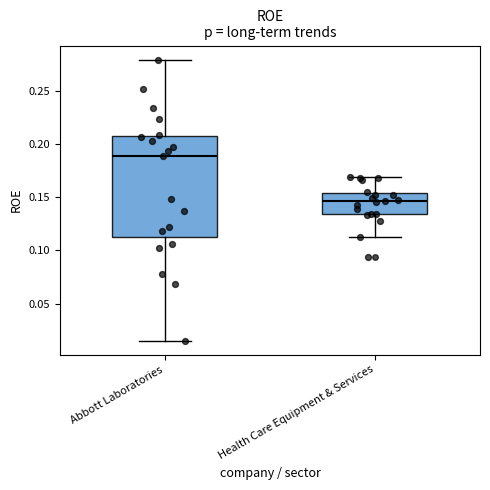

Which box has the lowest median line?

Health Care Equipment & Services